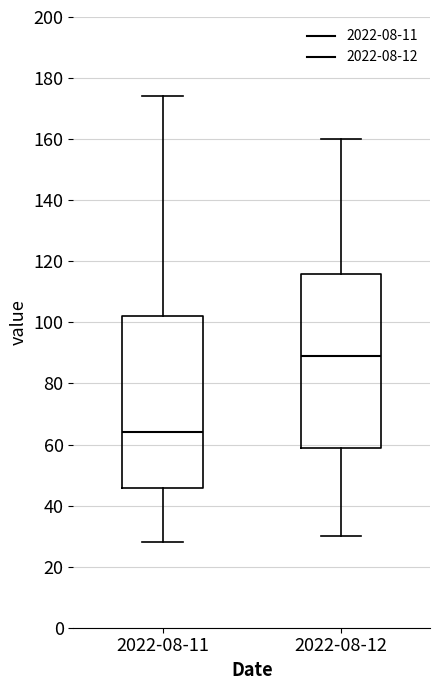

Reading left to right, read every box against the y-axis: the position of its median line, the range the box covers, and the ends of its whiskers. The values are not printed on the chart, so give them approximately, as read against the axis.

2022-08-11: median 64, box 46 to 102, whiskers 28 to 174
2022-08-12: median 90, box 58 to 116, whiskers 30 to 160